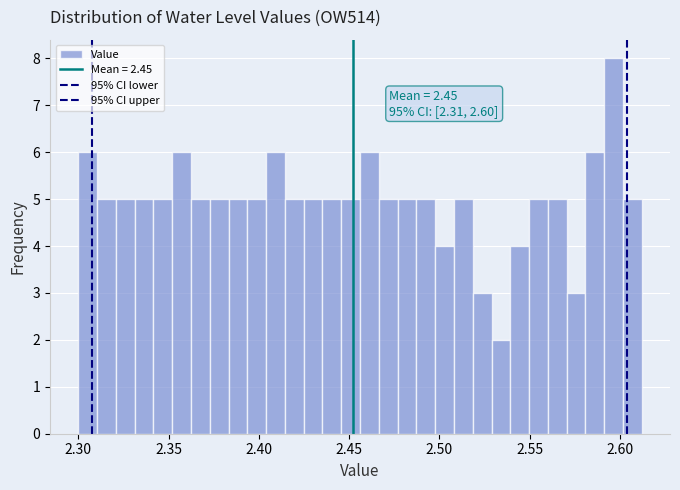

Around what value on the x-axis is the tallest bar? Give the approximate position of its centre, as read against the axis.

2.595